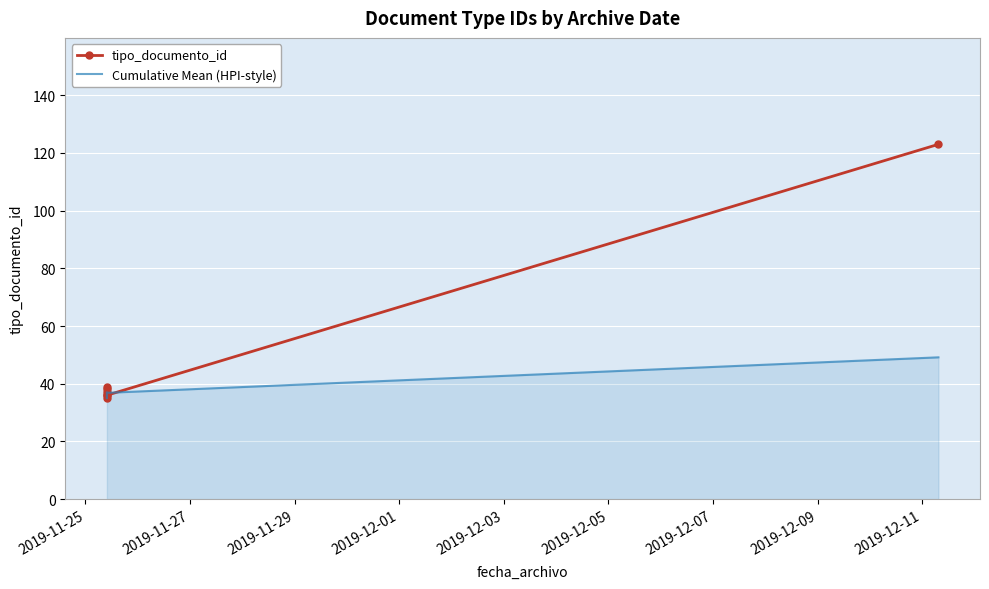

At which label is tipo_documento_id closest to 79?

2019-12-03